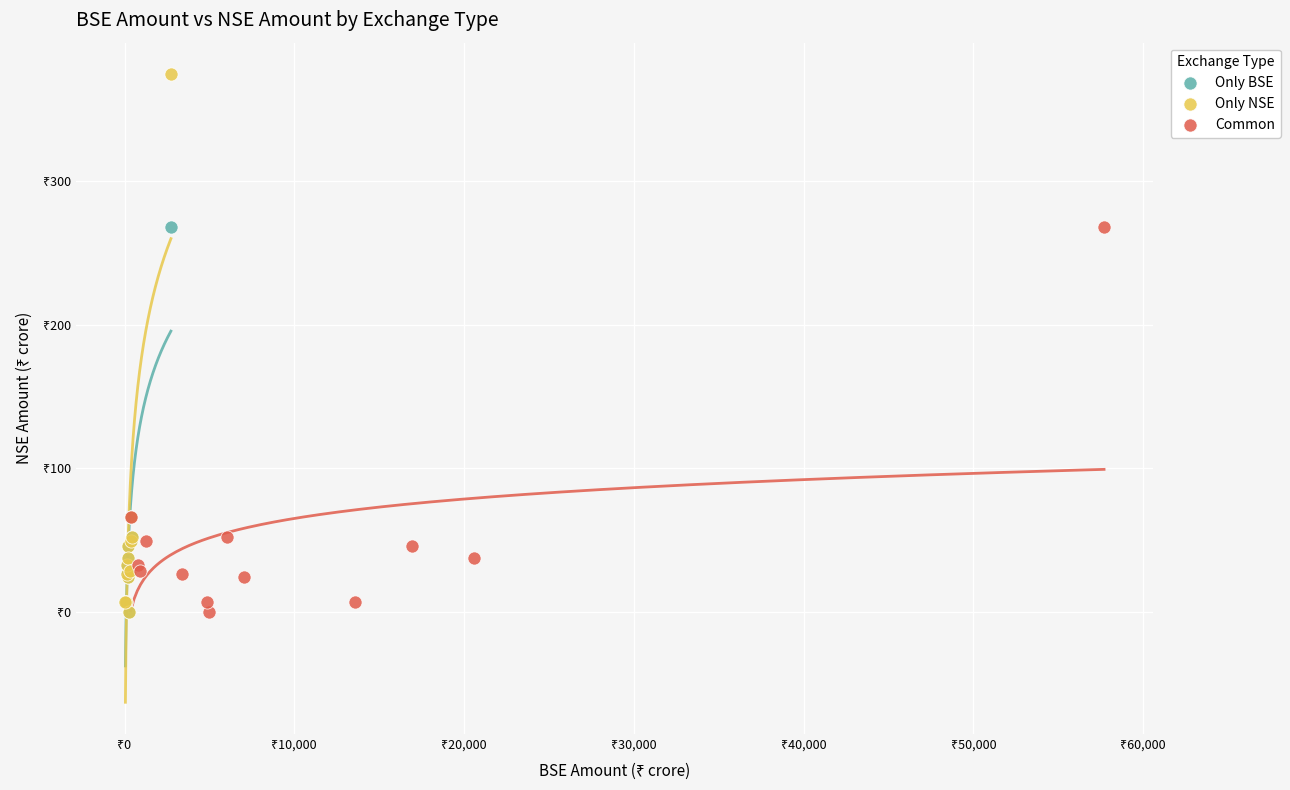

What are all the series names shown in the legend?

Only BSE, Only NSE, Common